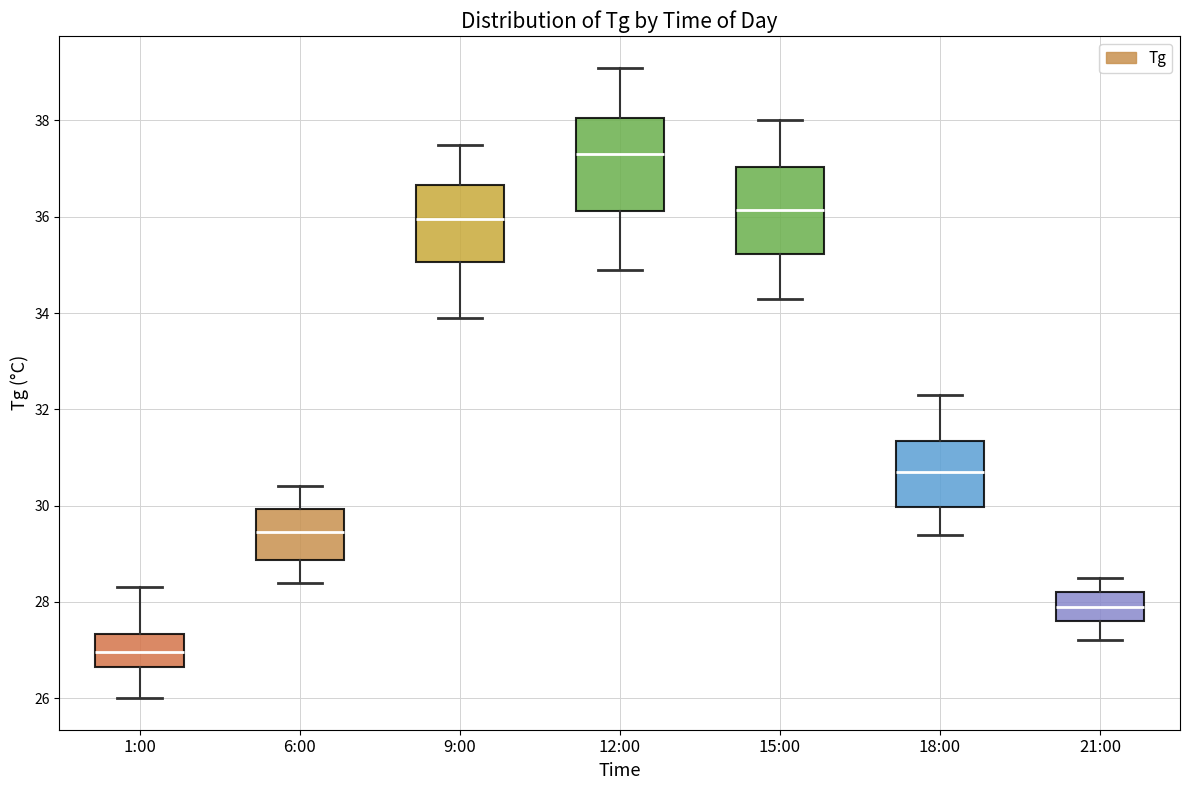

Reading left to right, read every box against the y-axis: the position of its median line, the range the box covers, and the ends of its whiskers. The values are not printed on the chart, so give them approximately, as read against the axis.

1:00: median 27.0, box 26.6 to 27.4, whiskers 26.0 to 28.4
6:00: median 29.4, box 28.8 to 30.0, whiskers 28.4 to 30.4
9:00: median 36.0, box 35.0 to 36.6, whiskers 34.0 to 37.6
12:00: median 37.4, box 36.2 to 38.0, whiskers 35.0 to 39.2
15:00: median 36.2, box 35.2 to 37.0, whiskers 34.4 to 38.0
18:00: median 30.8, box 30.0 to 31.4, whiskers 29.4 to 32.4
21:00: median 28.0, box 27.6 to 28.2, whiskers 27.2 to 28.6